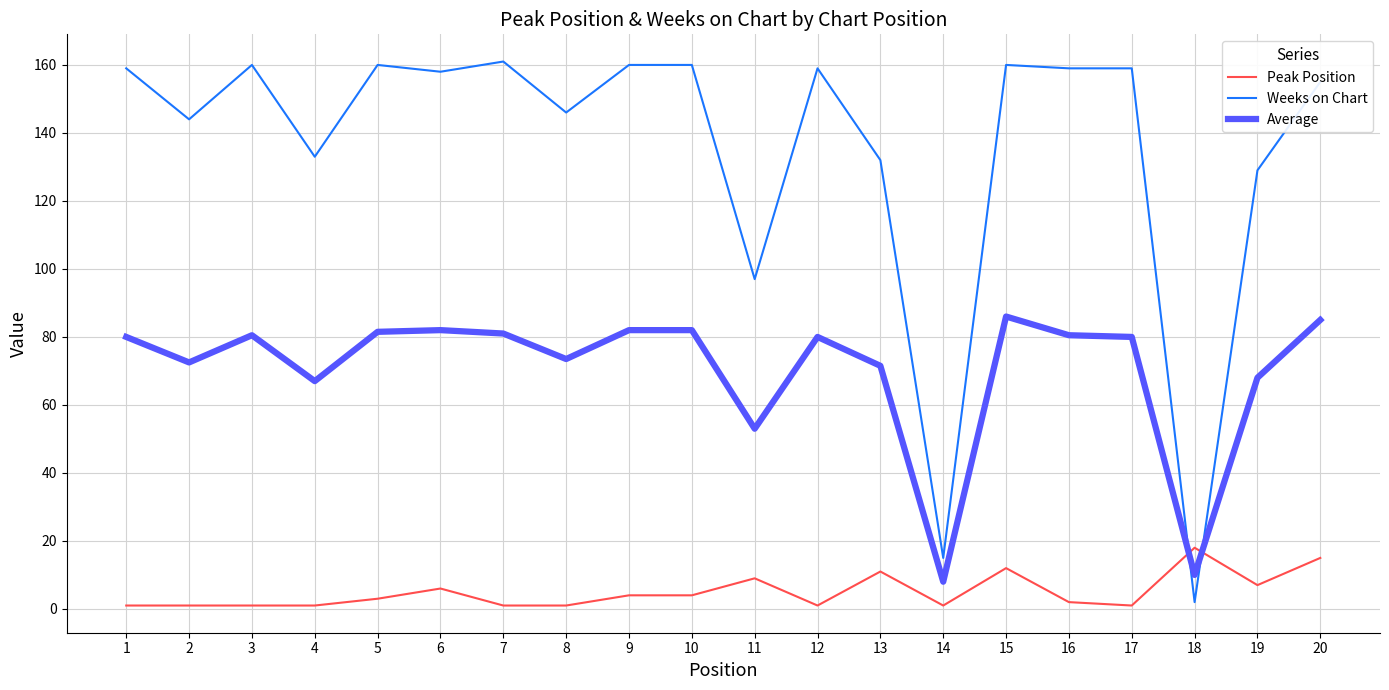

What is the sum of all Average values?

1404.0